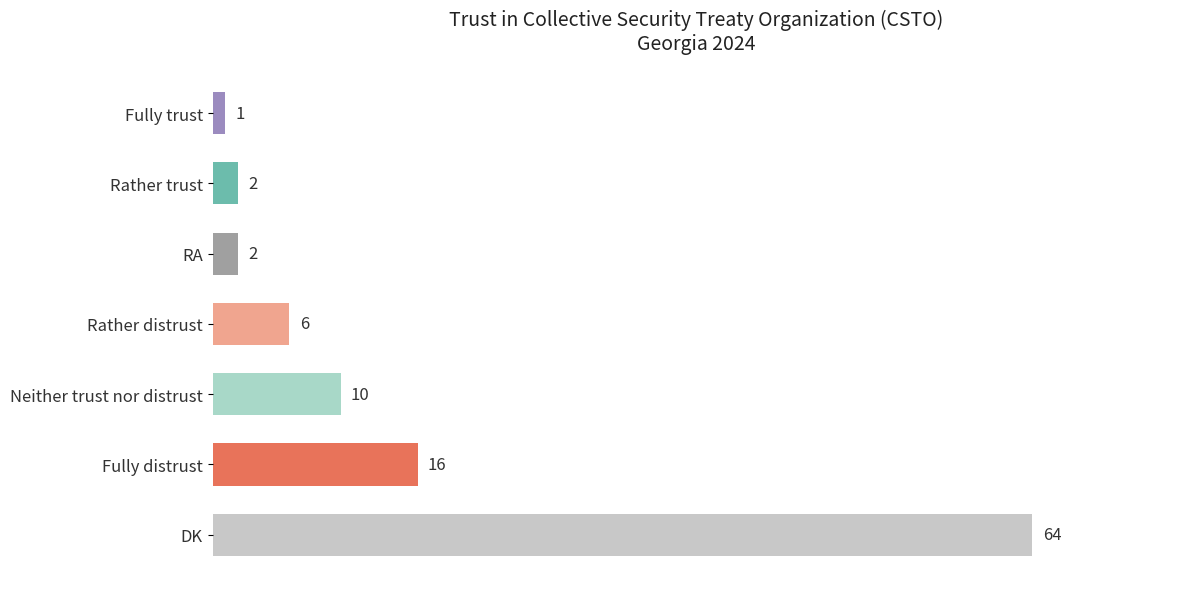

The value at Fully trust is 1. True or false?

True